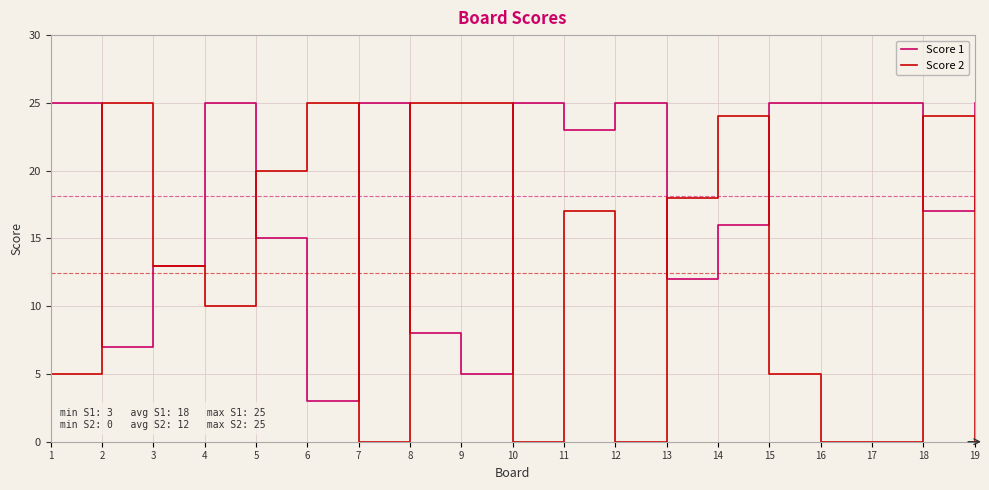

Which series has the largest total across all categories?

Score 1